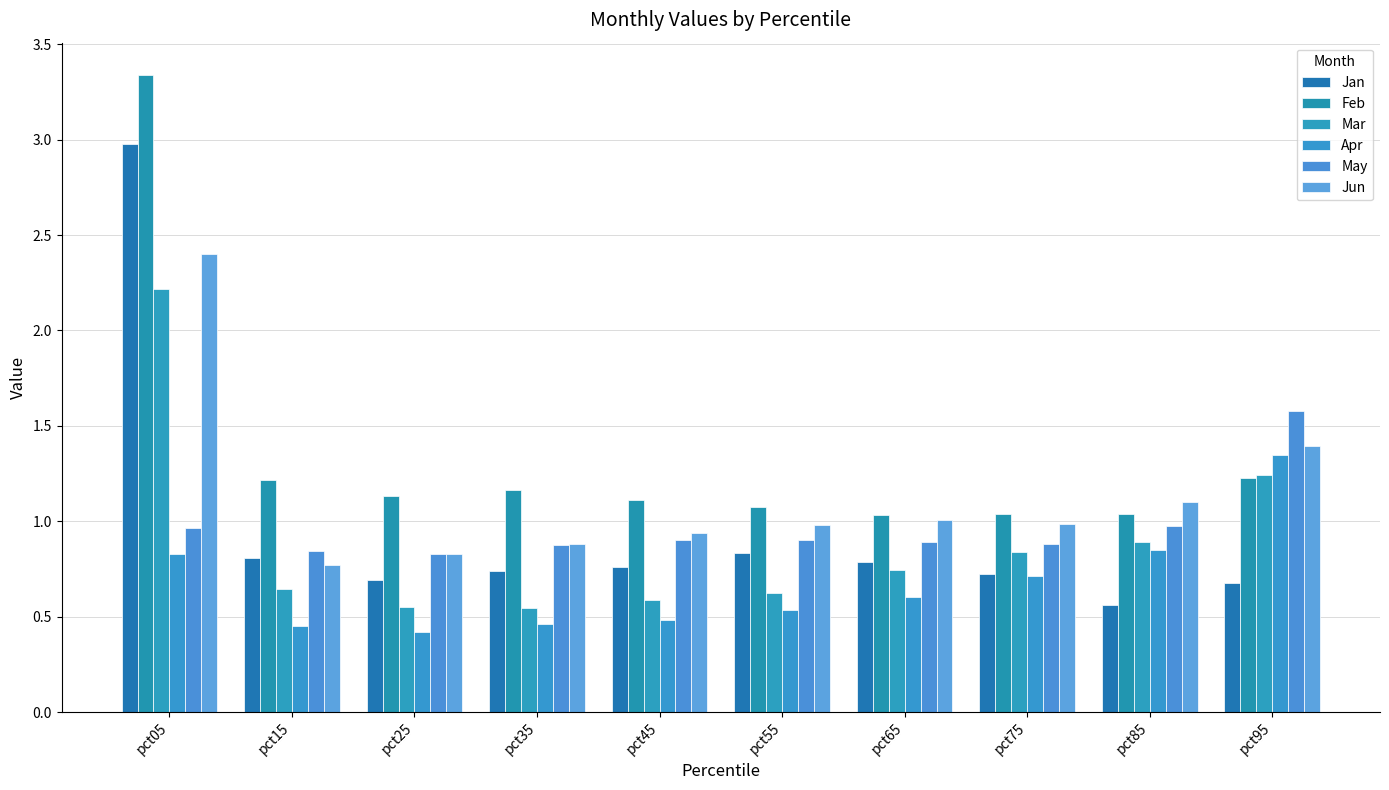

At how many categories does at least one series exceed 3?

1